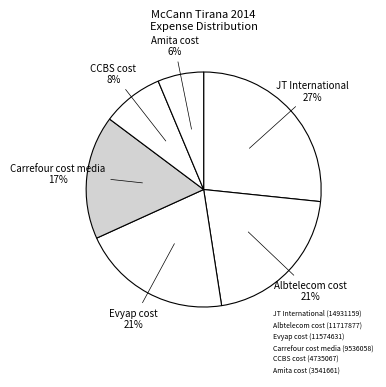

How many segments does this pie chart have?

6